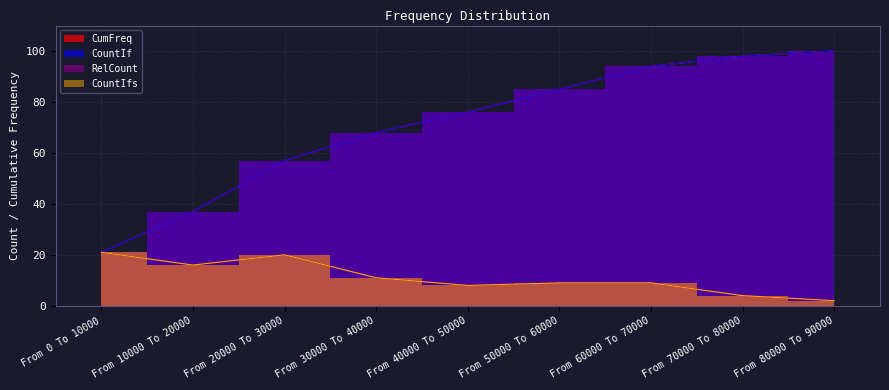

What is the difference between the maximum and minimum values in the CumFreq series?

79